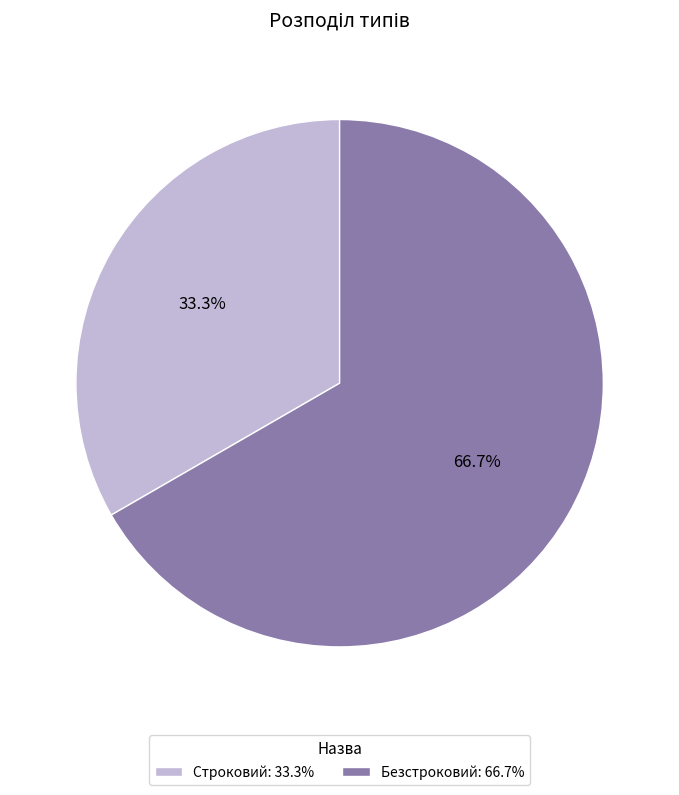

What is the smallest slice in the pie chart?

Строковий